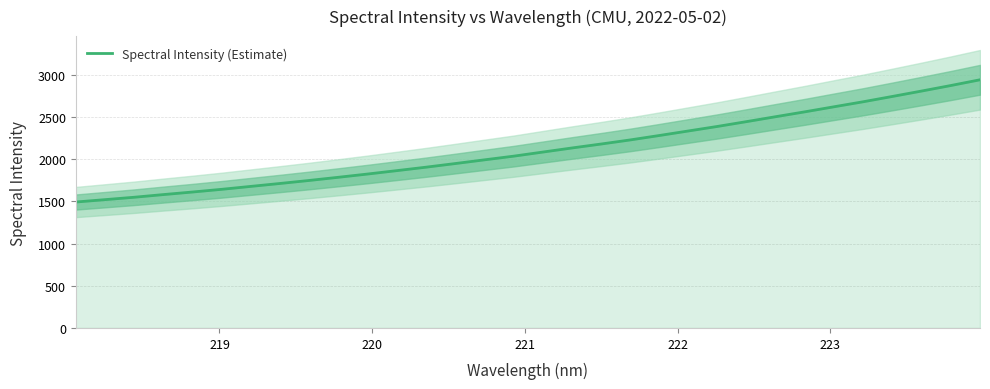

How many lines are shown in the chart?

1